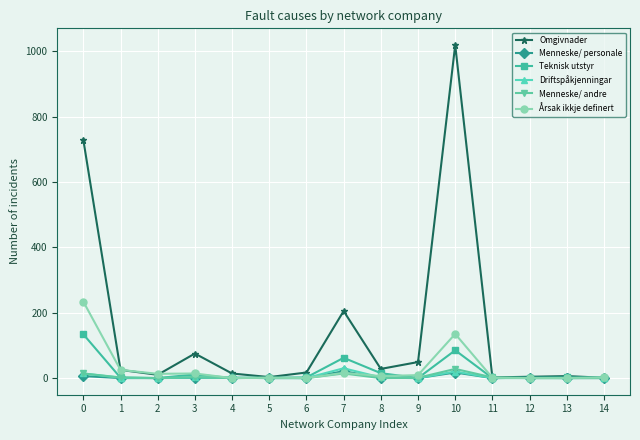

How many data points does each series have?

15